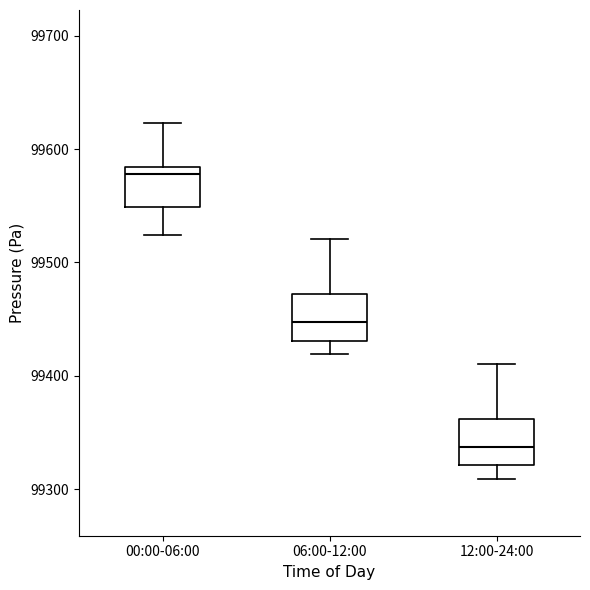

Which box has the lowest median line?

12:00-24:00